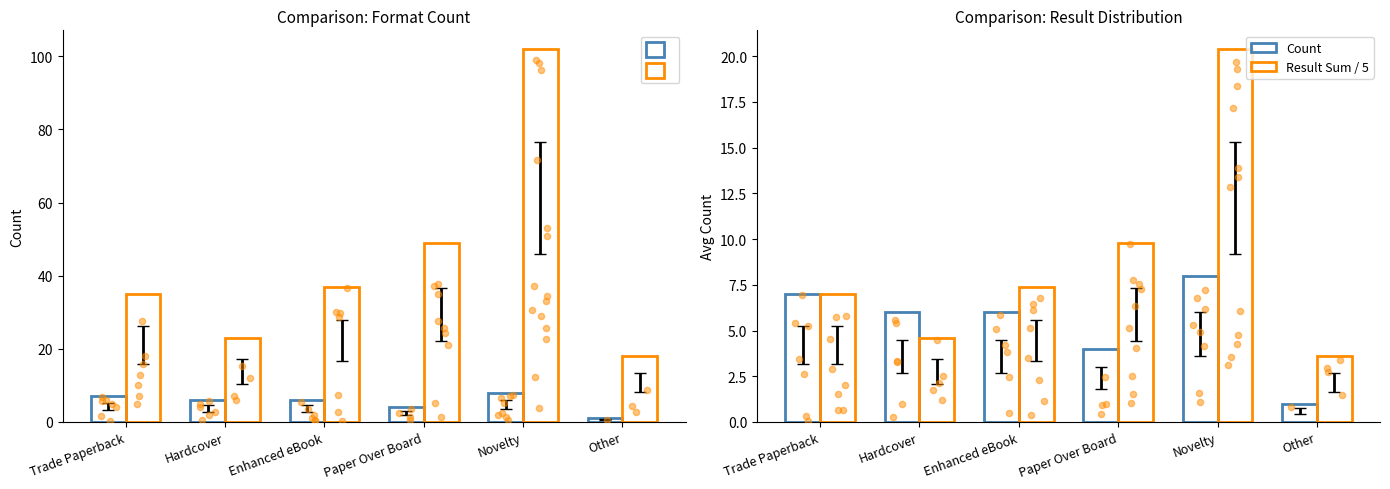

Which series has the widest spread of Y values?

Result Sum (Orange)